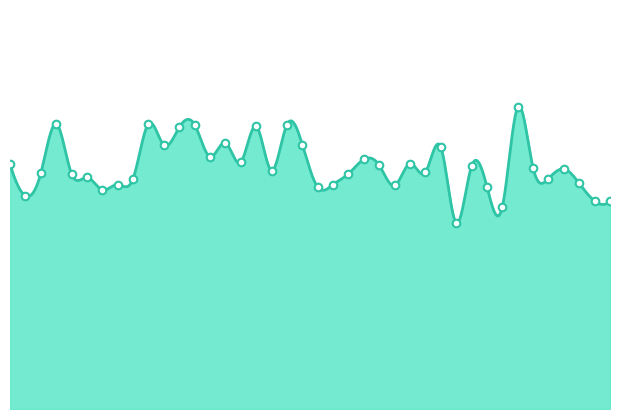

What is the change in value from 00:00 to 00:07?

+2.5